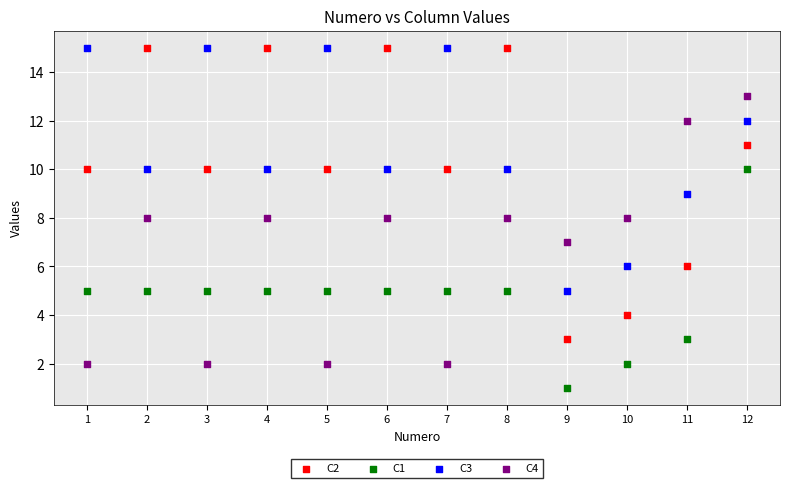

What is the X range (max minus min) for the scatter plot?

11